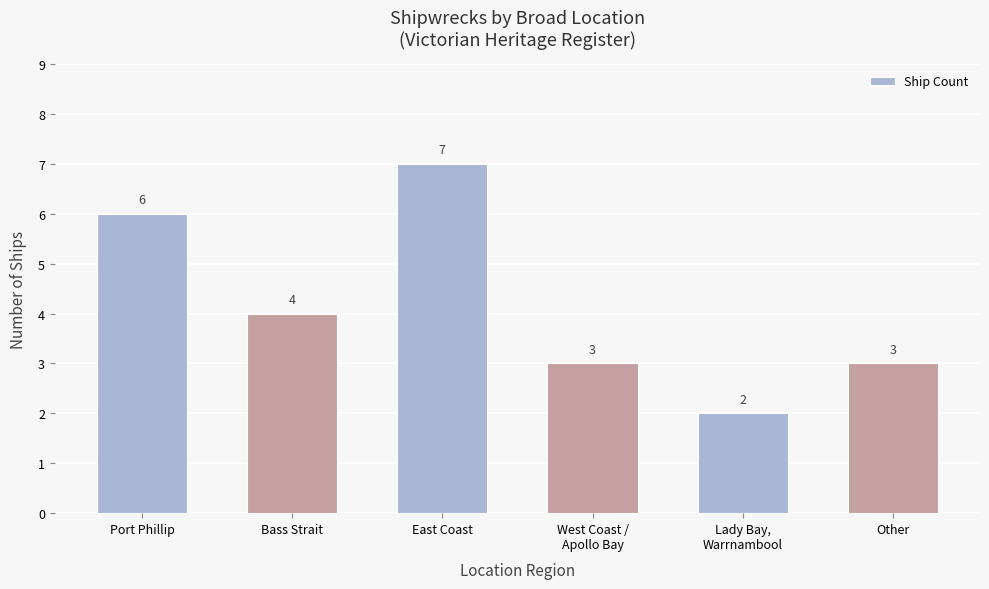

What is the label of the 2nd bar from the left?

Bass Strait